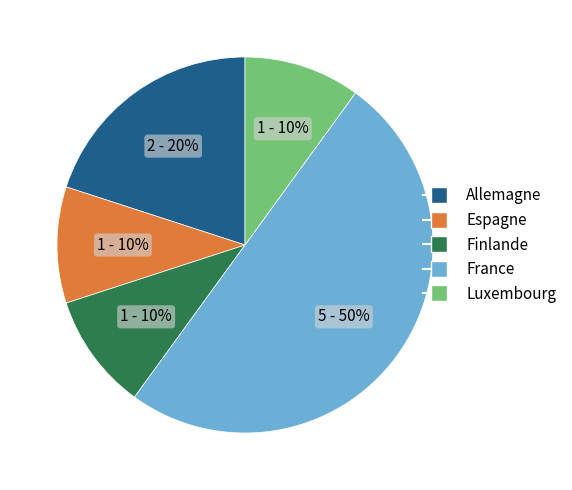

Is Finlande the majority of the pie?

No